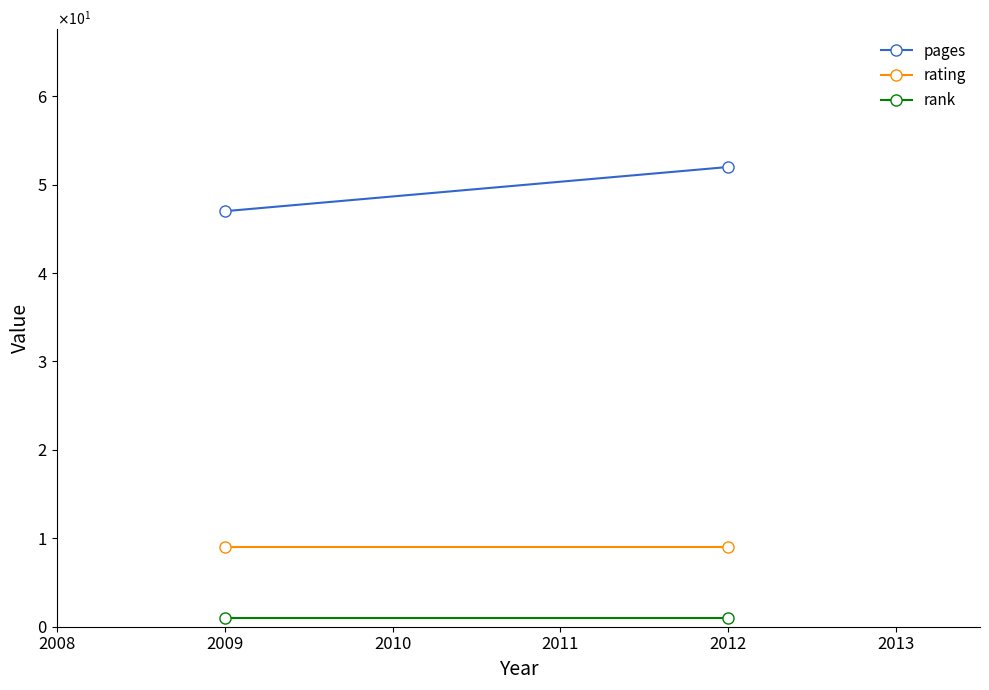

Rank the series at 2012 from highest to lowest value.

pages, rating, rank